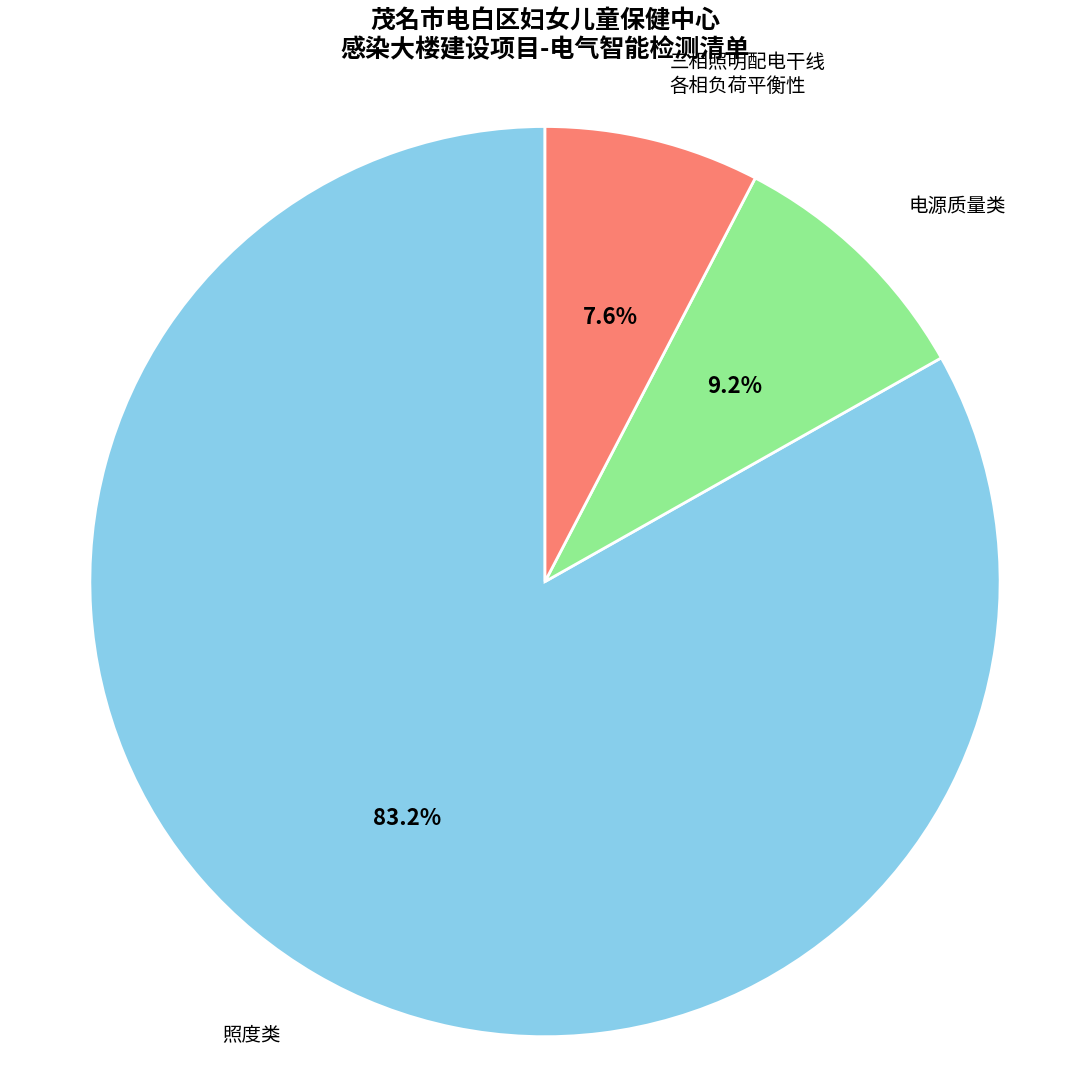

To the nearest percent, what is the difference between the largest and smallest slice percentages?

76%